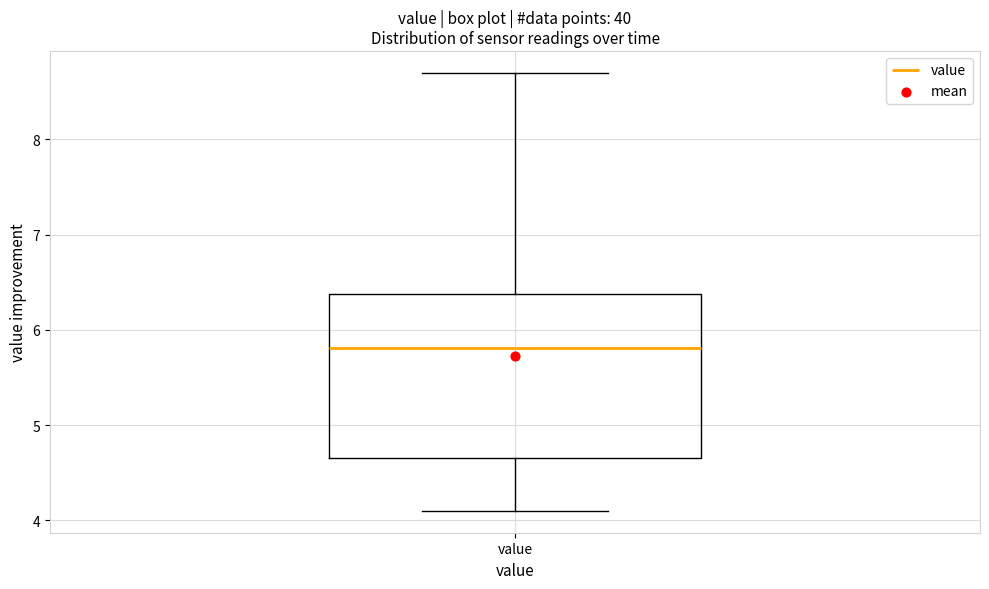

Where is the upper edge of the box for value on the y-axis? The values are not printed on the chart, so give them approximately, as read against the axis.

6.4